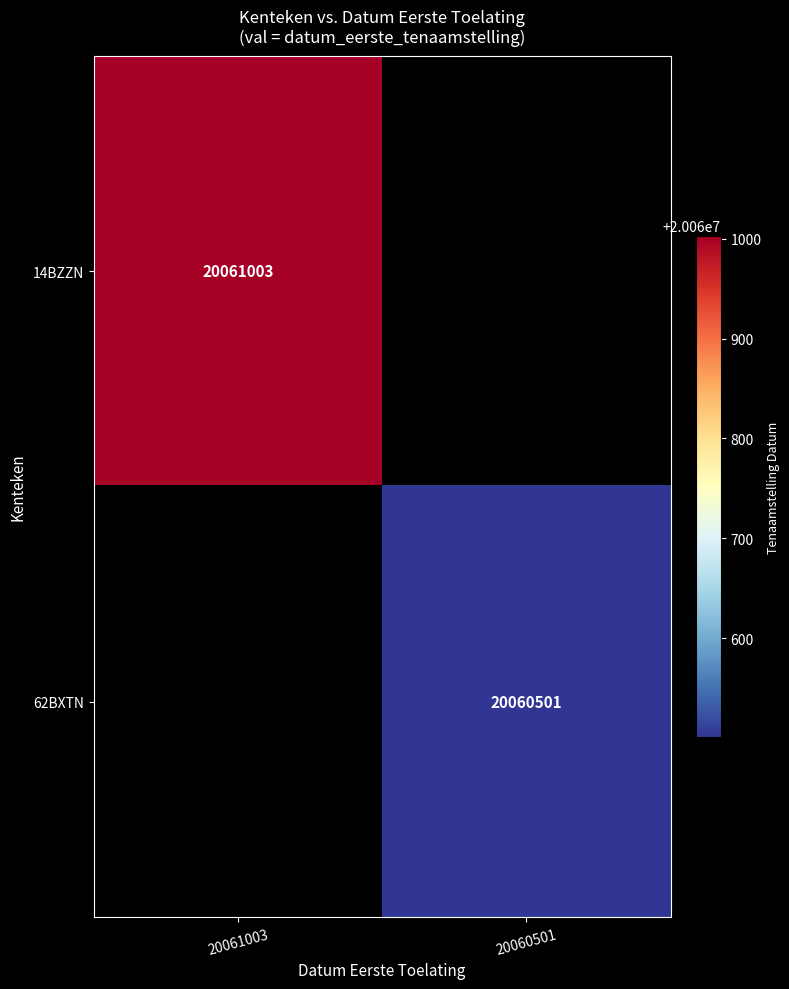

True or false: 14BZZN has a value of 30158947 at 20061003.

False